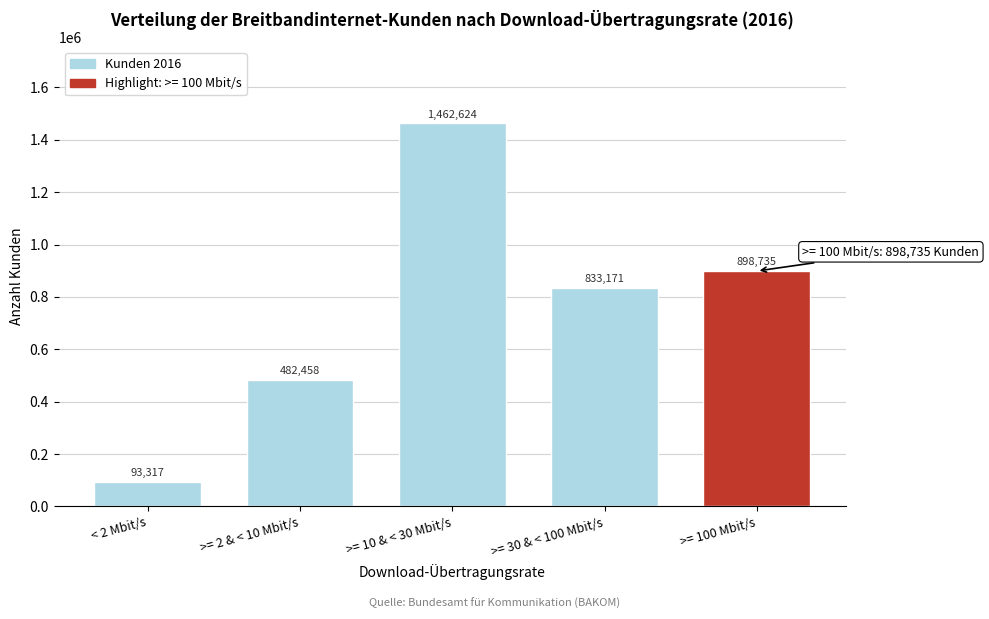

Reading left to right, what are all the values shown in this chart?

93317	482458	1462624	833171	898735